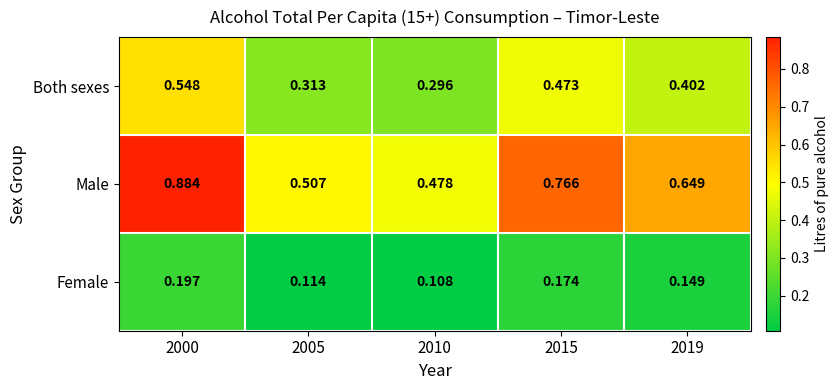

Which series changed the most between 2000 and 2005?

Male